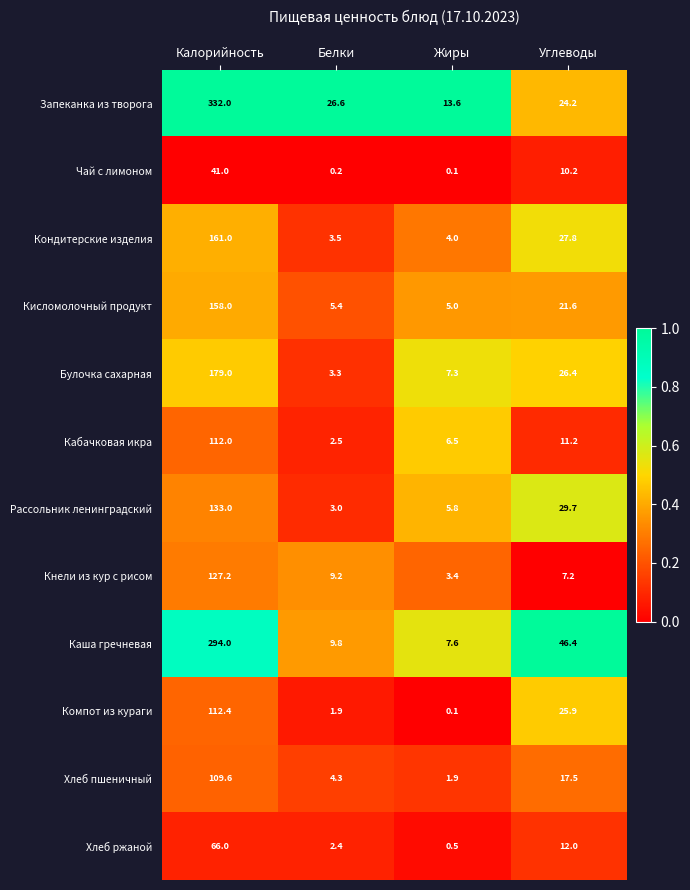

True or false: Рассольник ленинградский has a value of 1.5 at Белки.

False